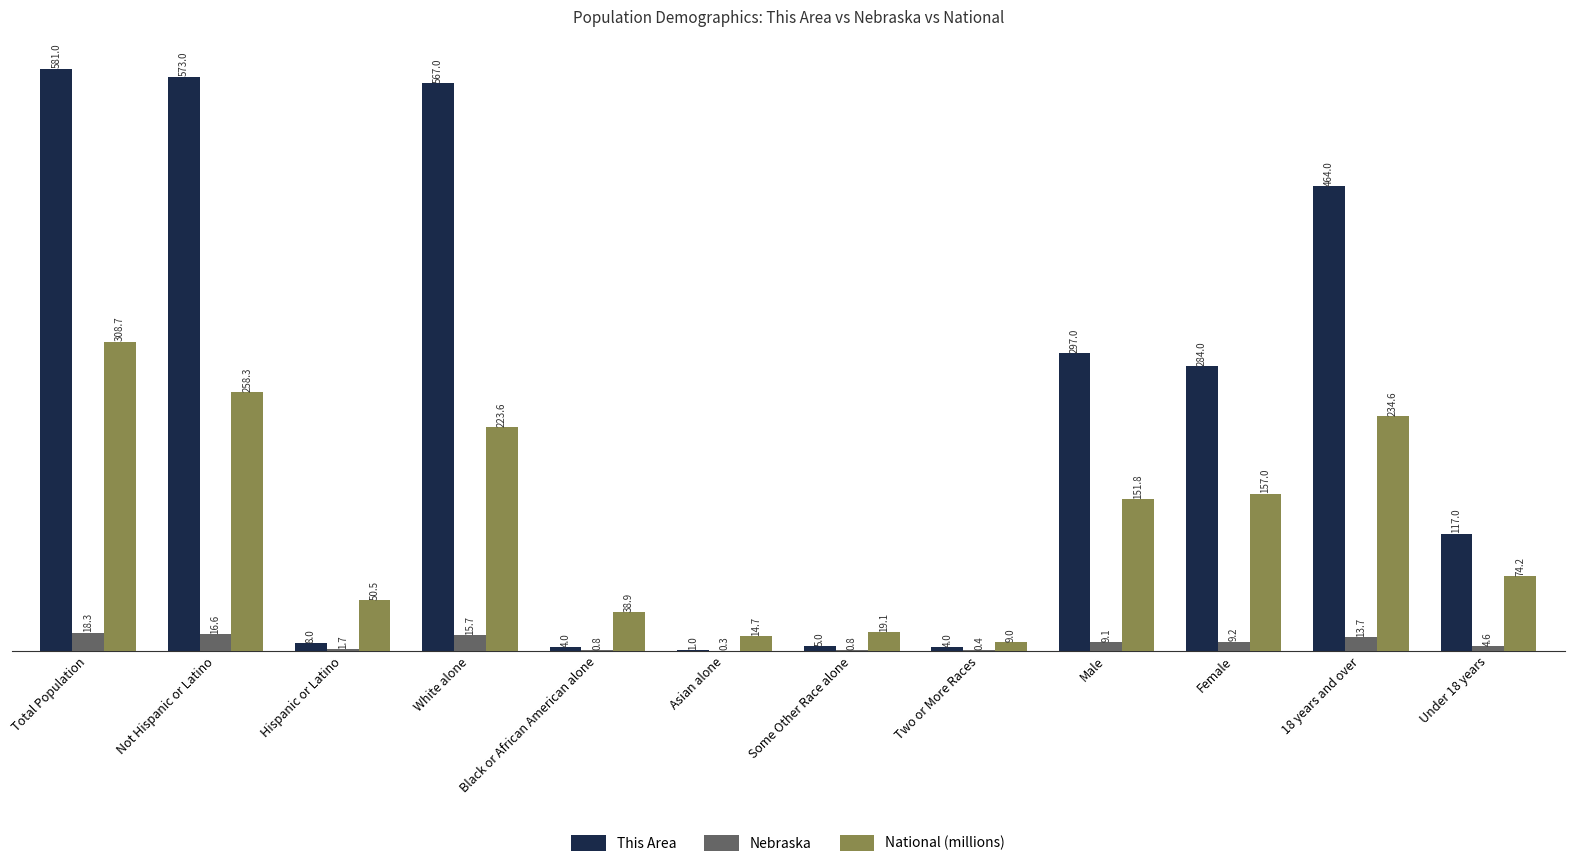

Is the value of Nebraska at Not Hispanic or Latino greater than the value of This Area at 18 years and over?

No